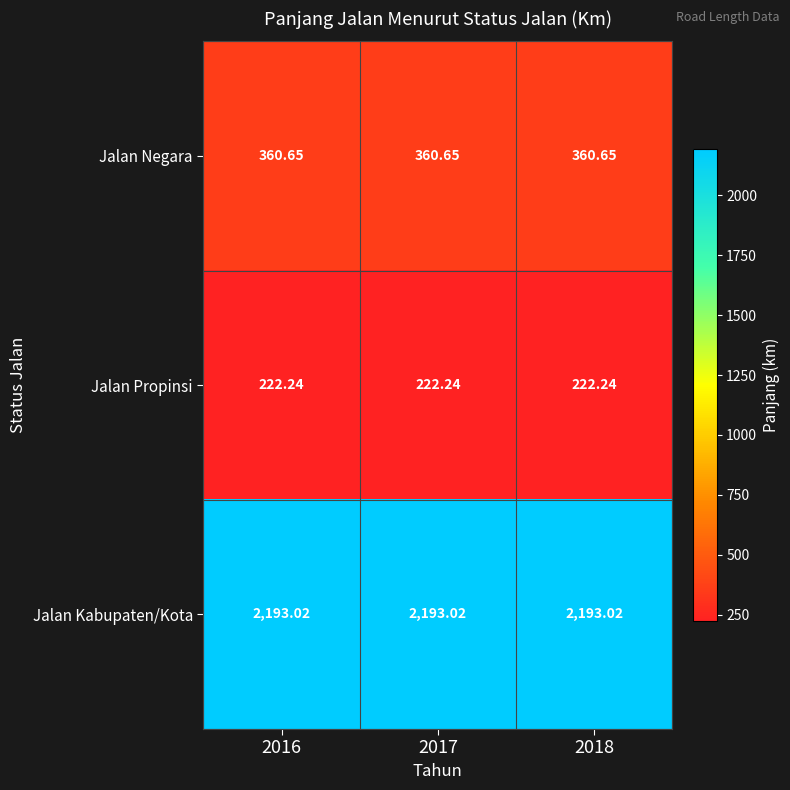

List the series in order of their peak value, highest first.

Jalan Kabupaten/Kota, Jalan Negara, Jalan Propinsi